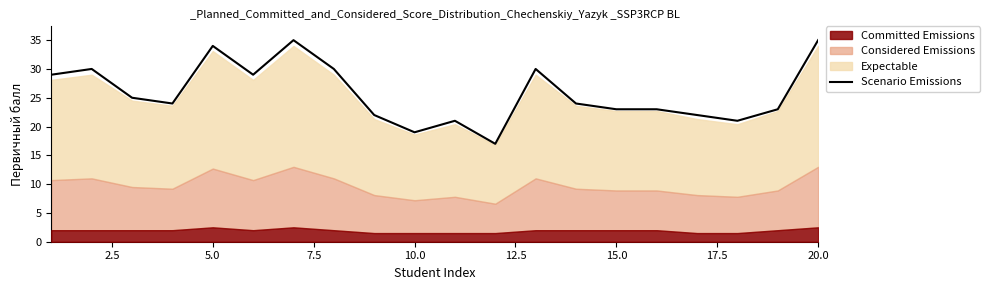

What is the maximum value for Scenario Emissions?

35